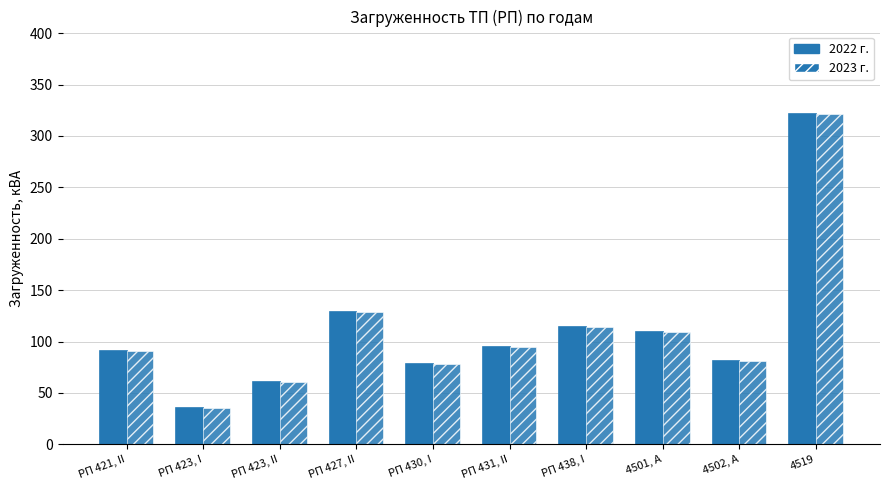

How many bars are there in total?

20